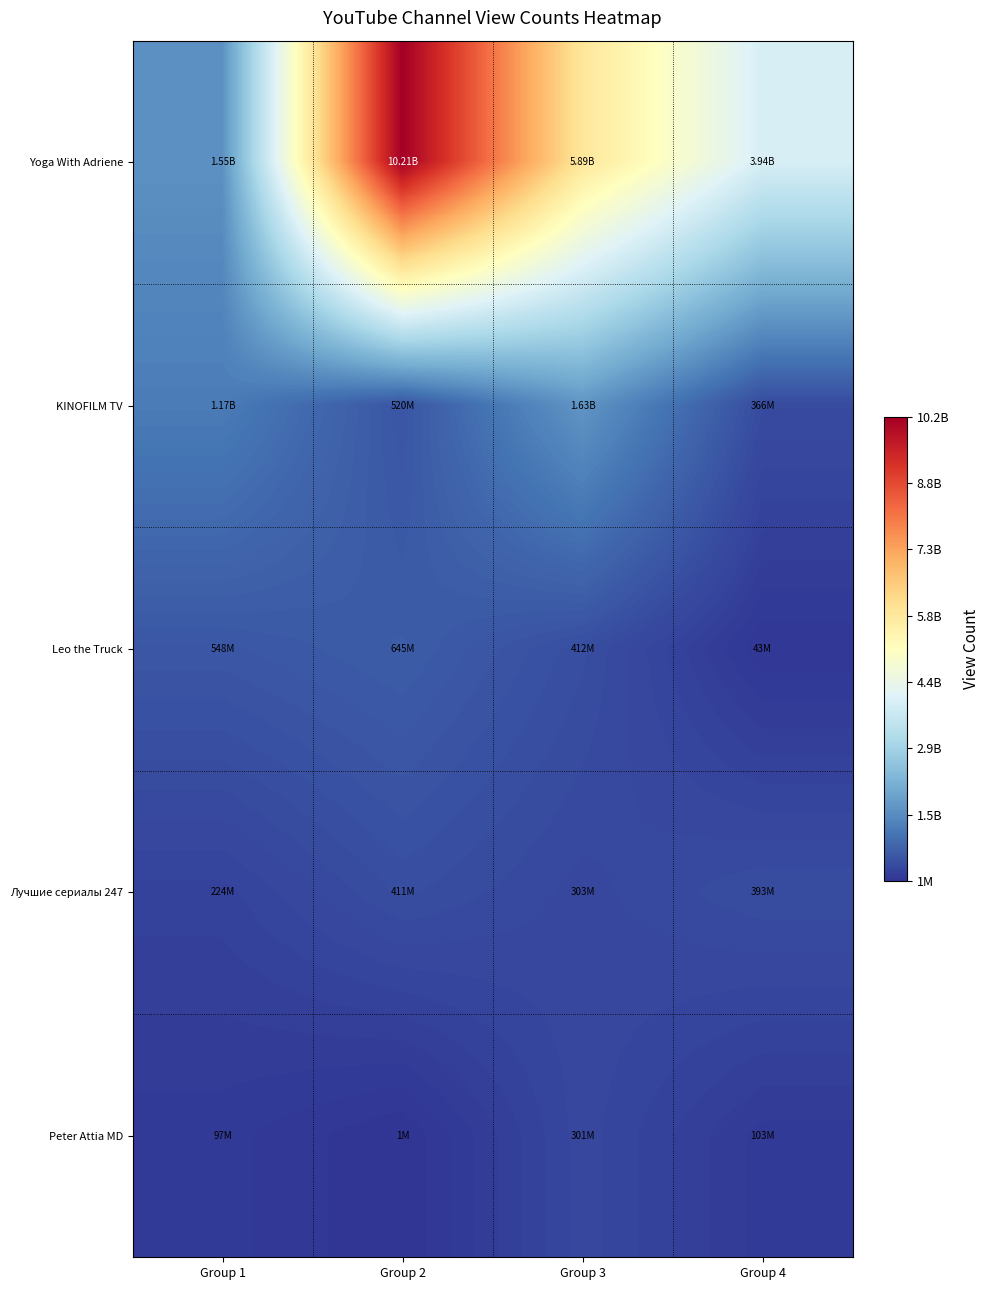

List the series in order of their peak value, lowest first.

Peter Attia MD, Лучшие сериалы 247, Leo the Truck, KINOFILM TV, Yoga With Adriene